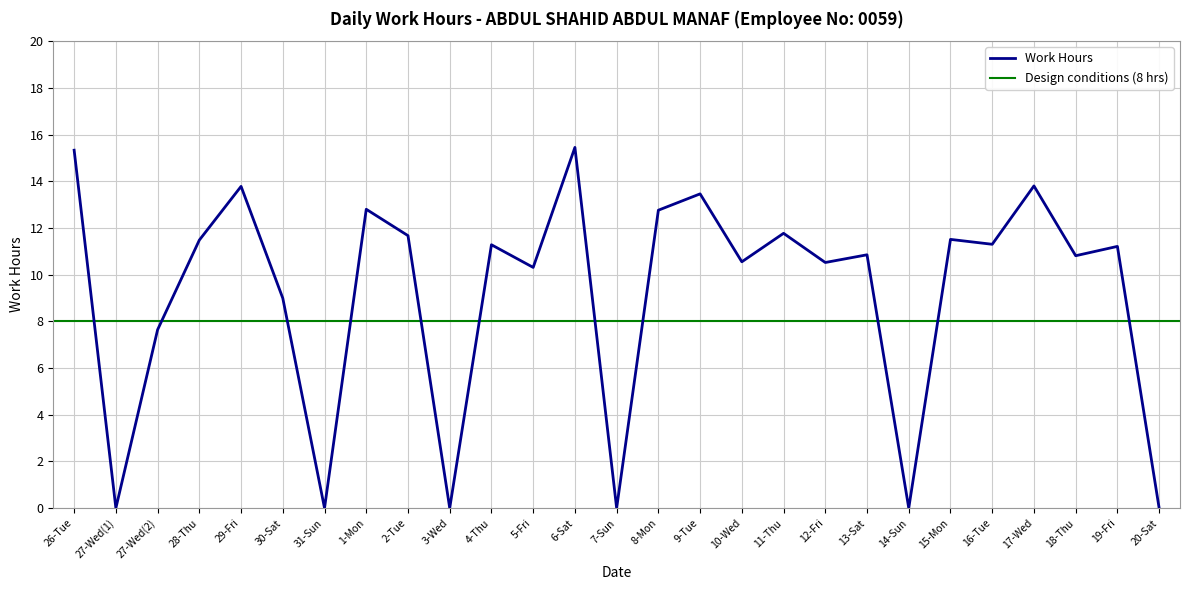

The chart shows a value of 17.3 at 2-Tue. True or false?

False